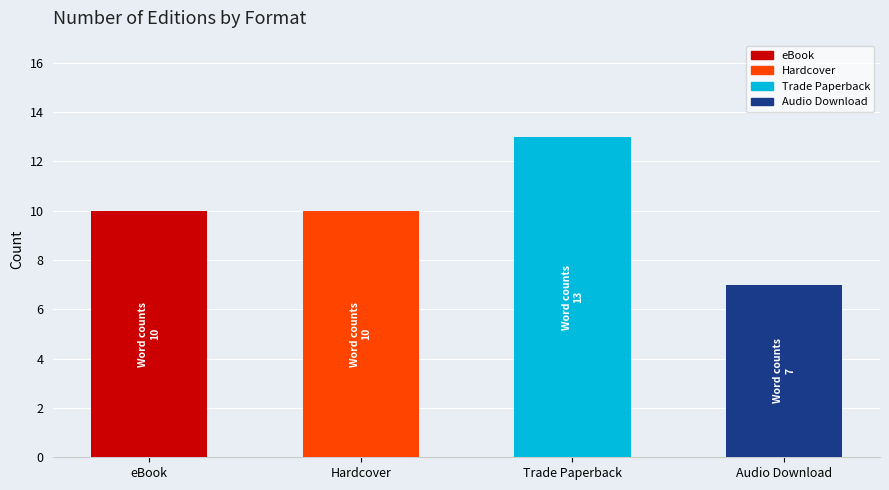

What is the ratio of the value at Hardcover to the value at Audio Download?

1.4